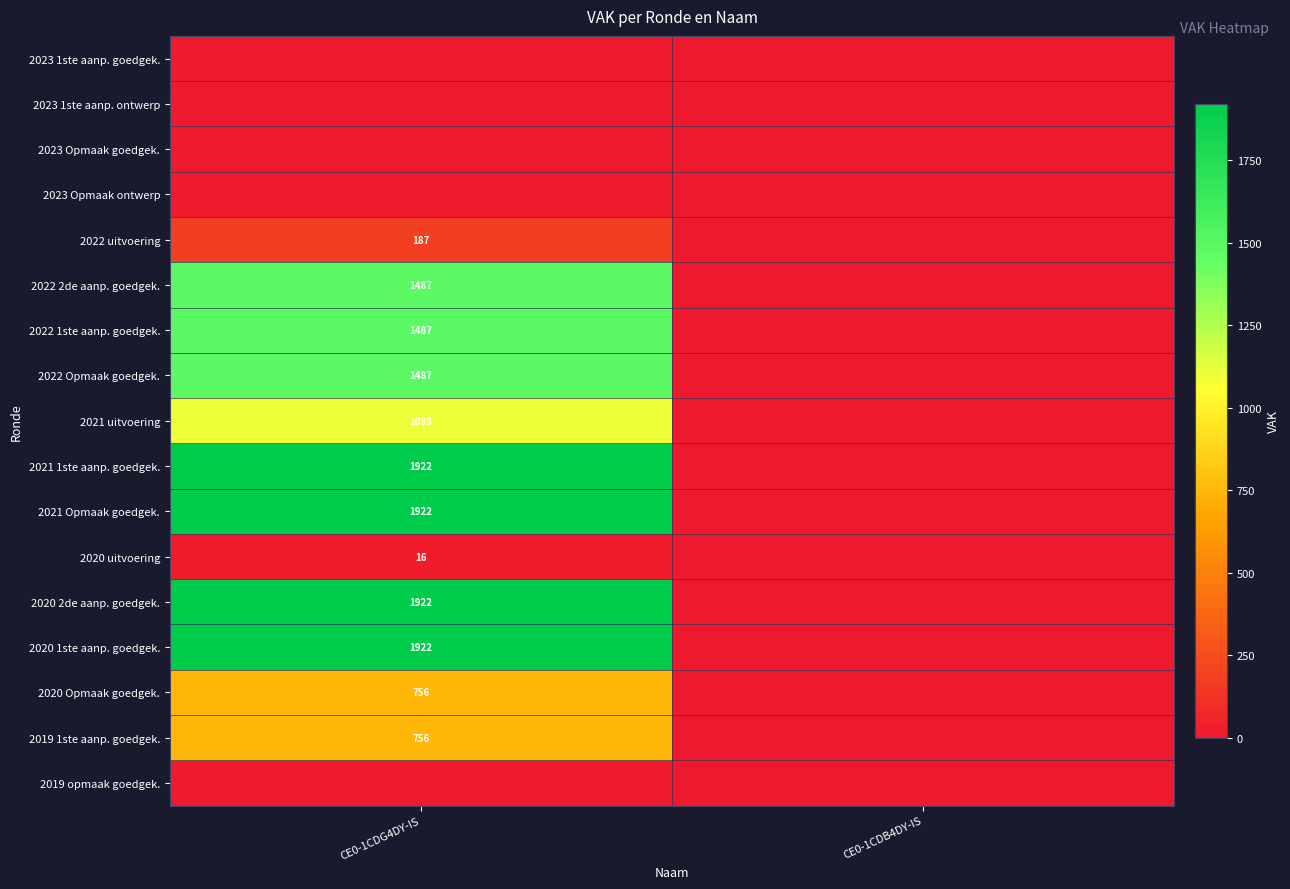

The value of 2021 uitvoering at CE0-1CDG4DY-IS is 1454. True or false?

False